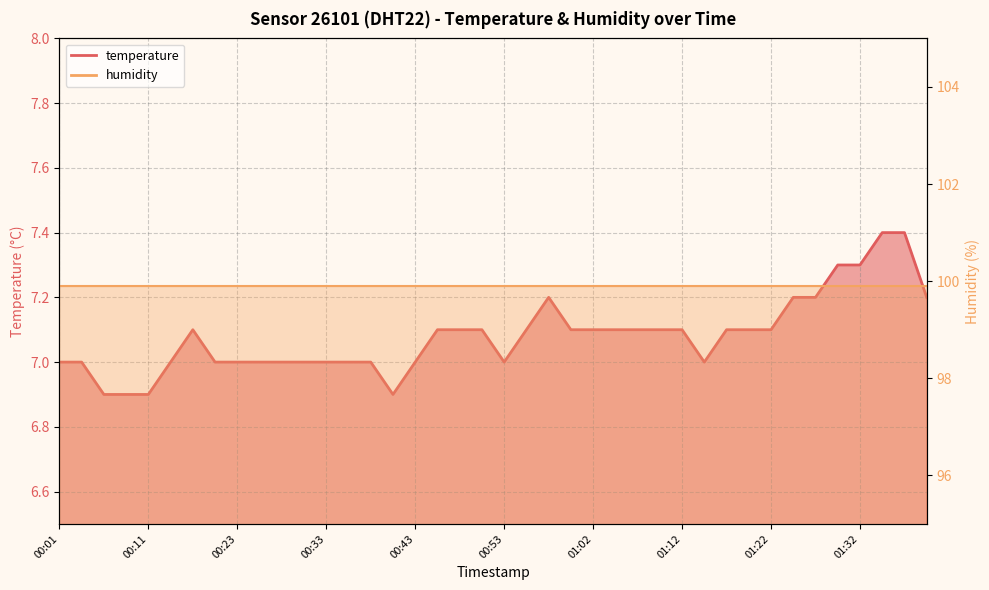

What is the ratio of the value at 01:15 to the value at 01:29?

1.0